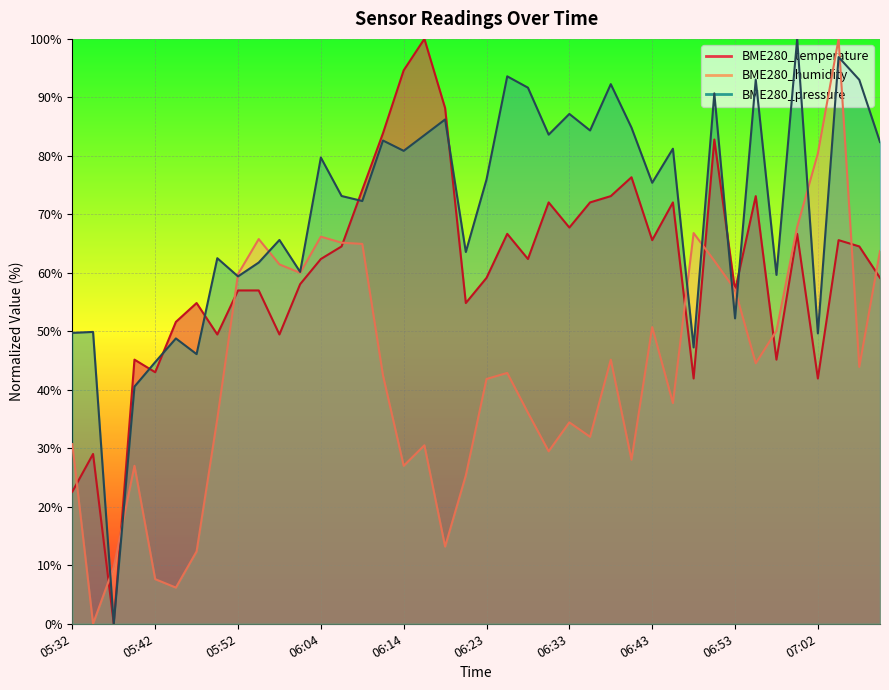

Count the number of data series in this chart.

3